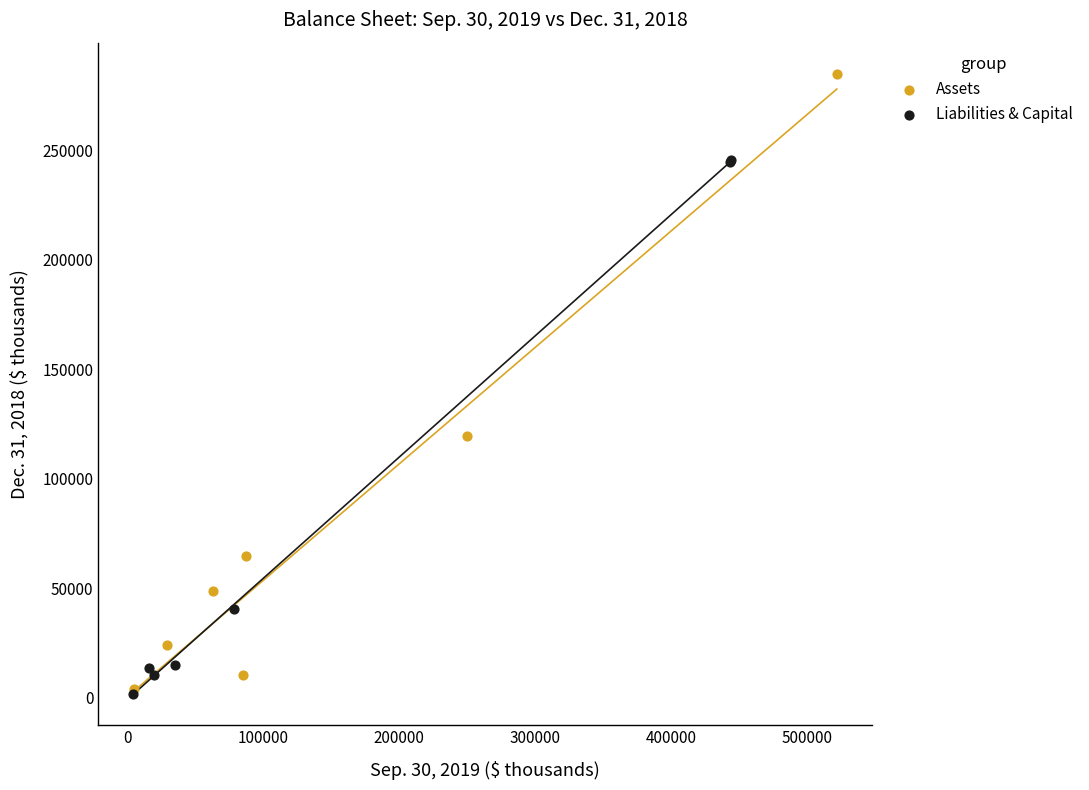

Which series has the largest Y range (max minus min)?

Assets